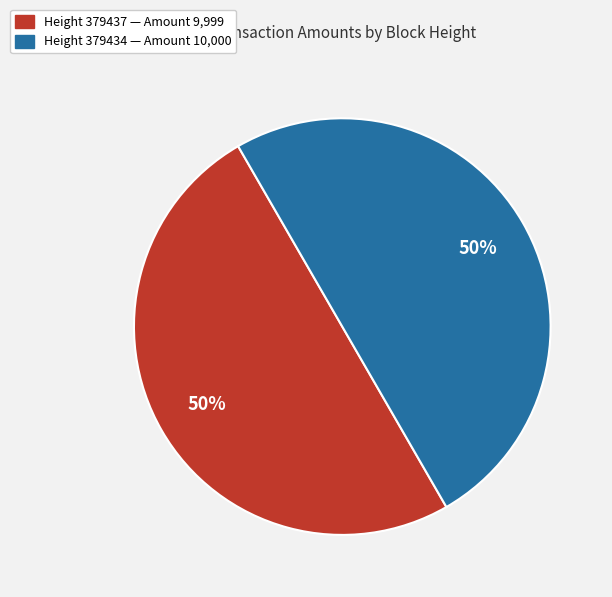

How many segments does this pie chart have?

2